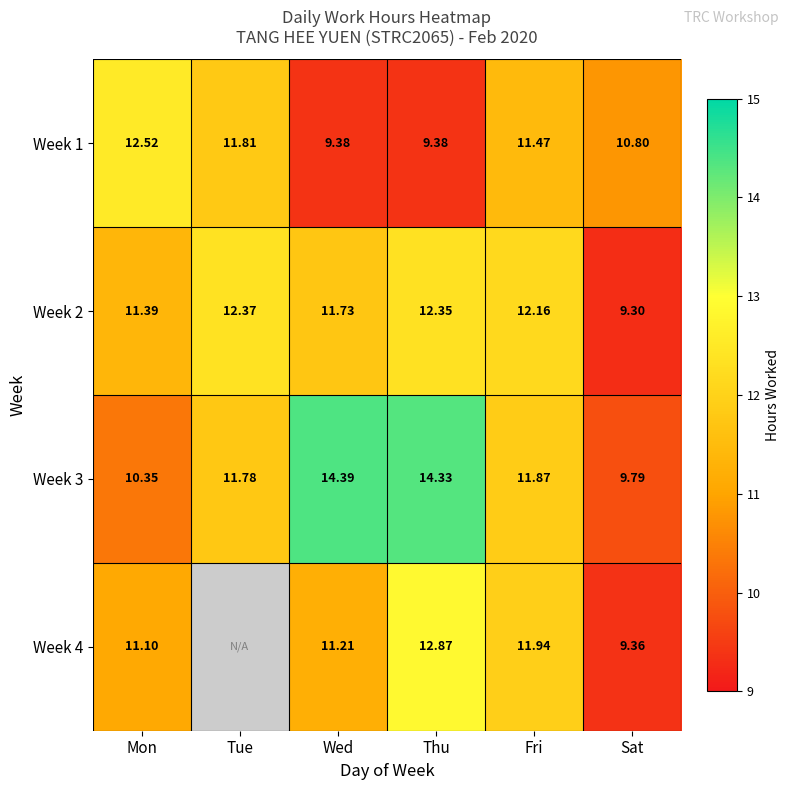

What is the maximum value for Week 1?

12.5